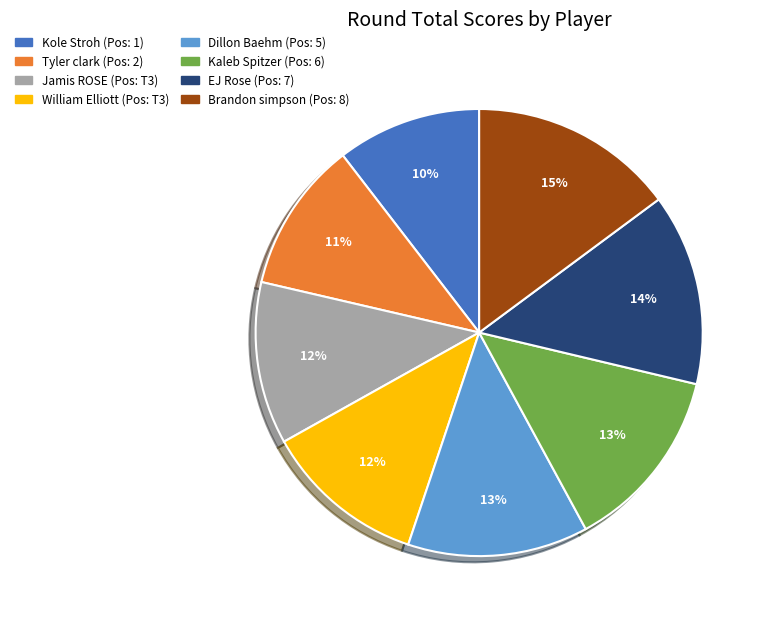

What is the largest slice in the pie chart?

Brandon simpson